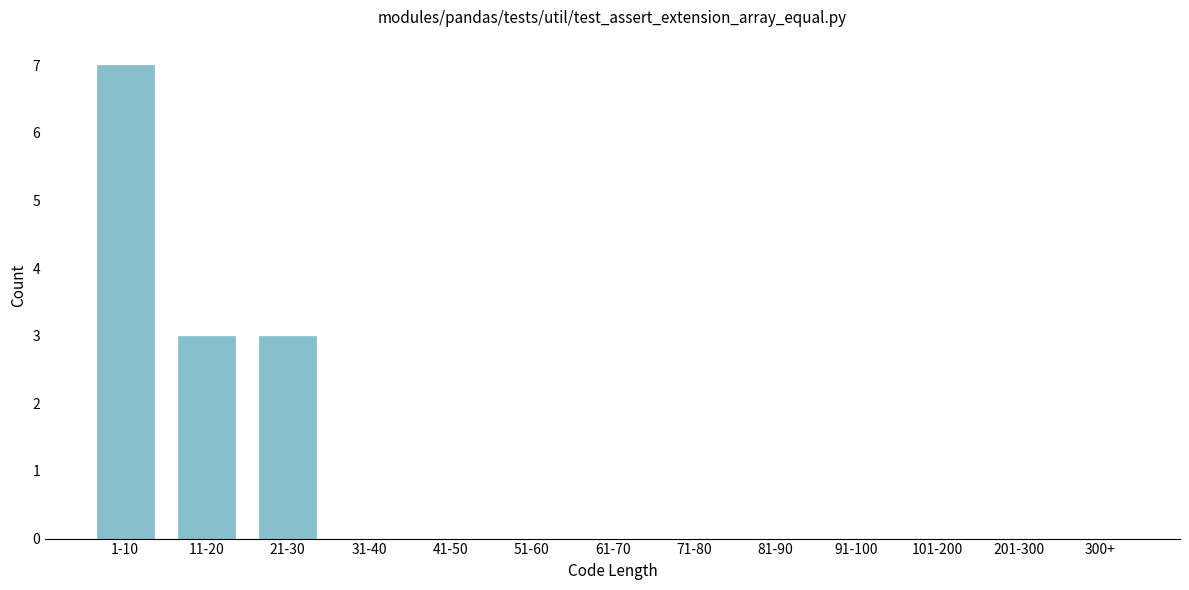

Reading left to right, extract all data points from this chart.

1-10=7	11-20=3	21-30=3	31-40=0	41-50=0	51-60=0	61-70=0	71-80=0	81-90=0	91-100=0	101-200=0	201-300=0	300+=0